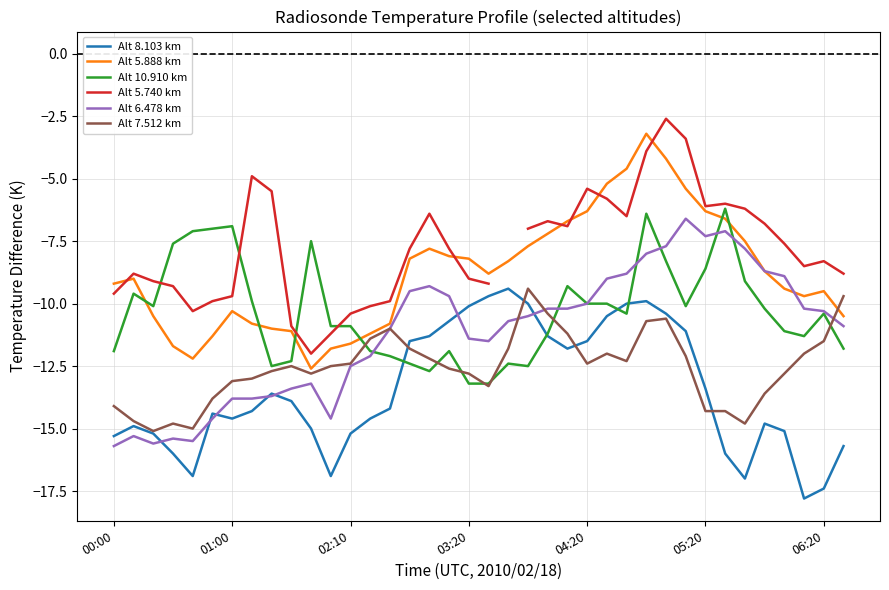

In Alt 5.888 km, how many points are higher than both neighbors (excluding endpoints)?

5